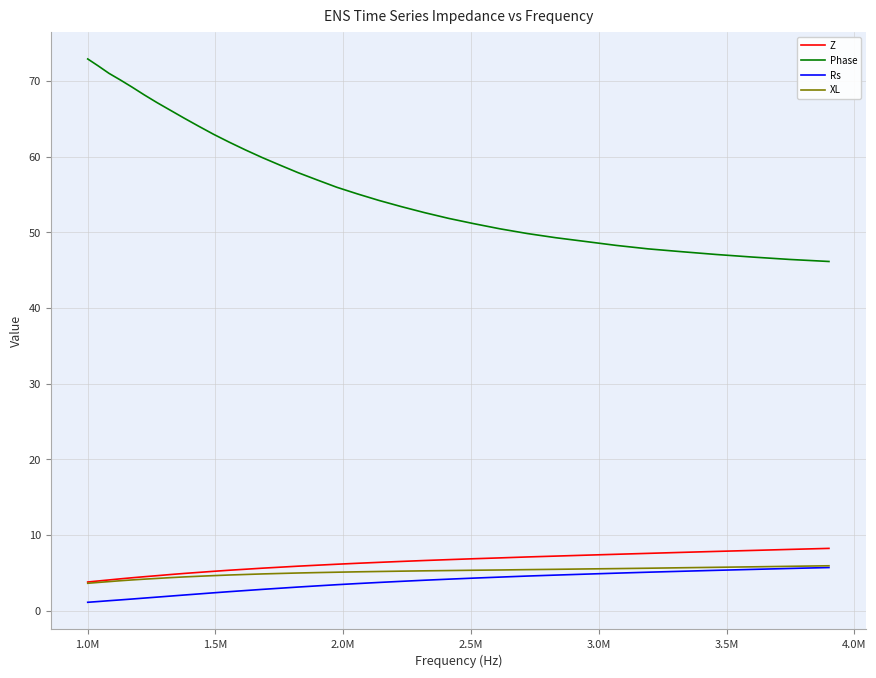

What is the maximum value for Rs?

5.7